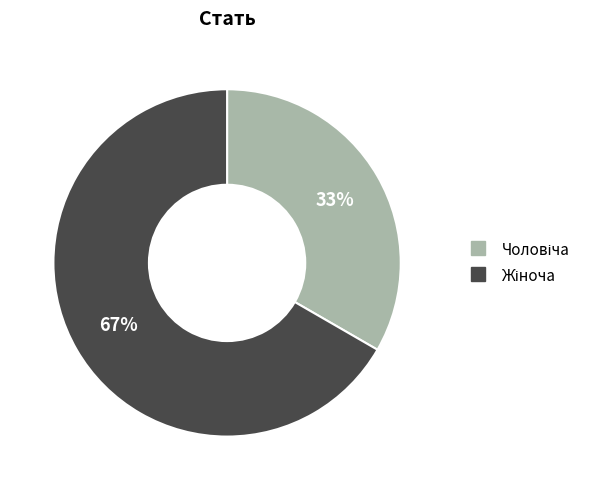

Count the number of slices in the pie.

2